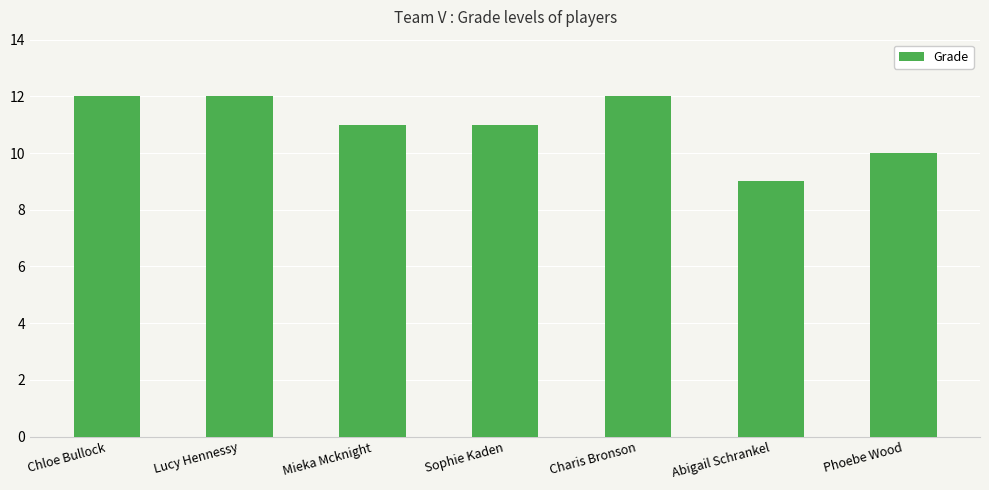

Which label corresponds to the smallest value in the chart?

Abigail Schrankel